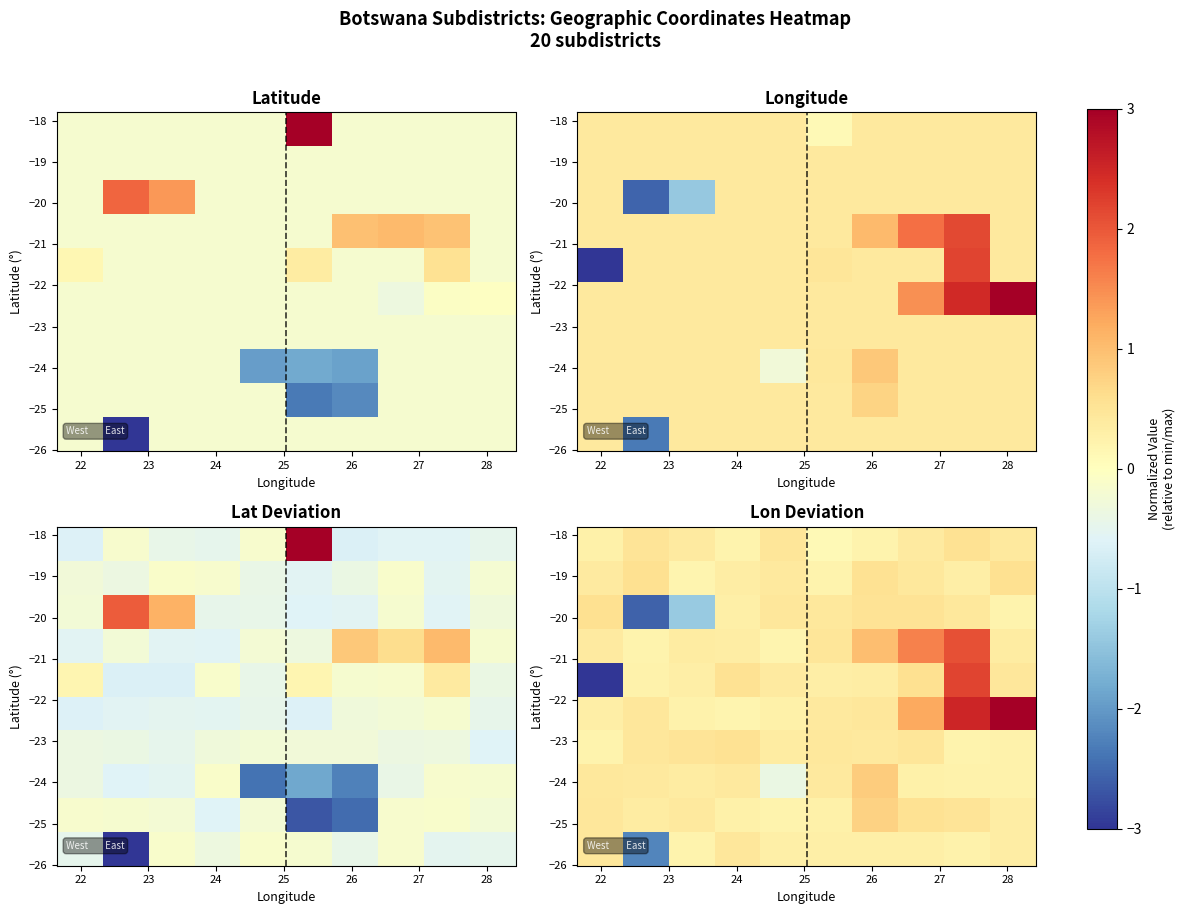

Which has a higher value, 28 or 27?

28